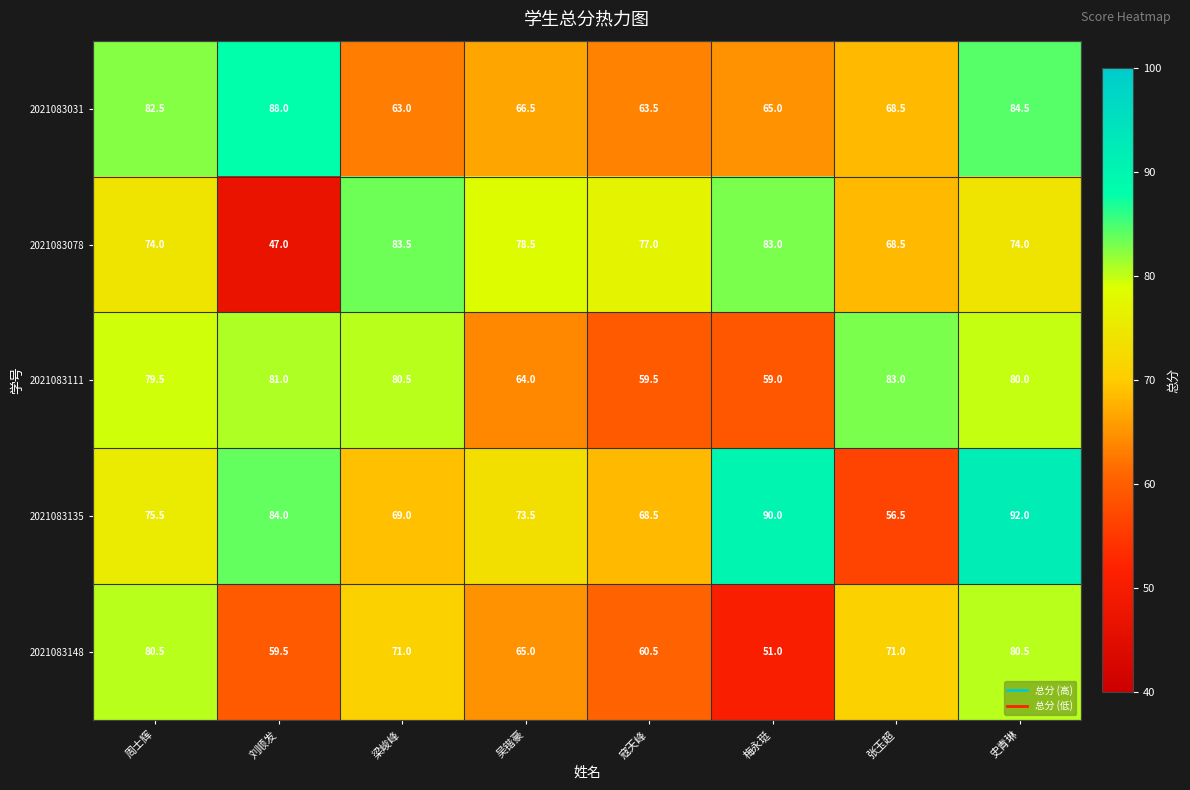

Which series changed the most between 周士辉 and 梅永珽?

2021083148